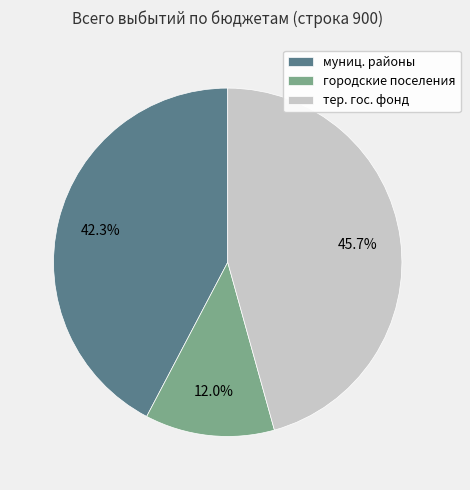

What is the largest slice in the pie chart?

тер. гос. фонд